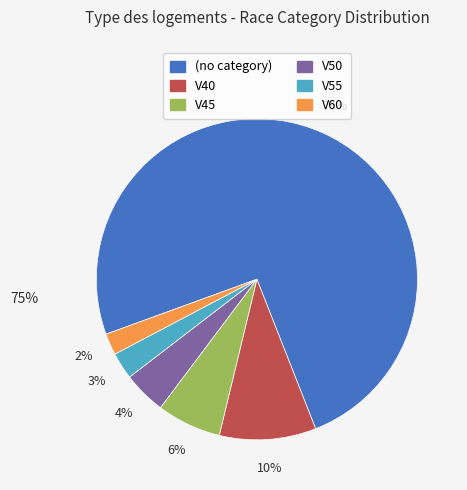

Does V50 account for over 50% of the chart?

No